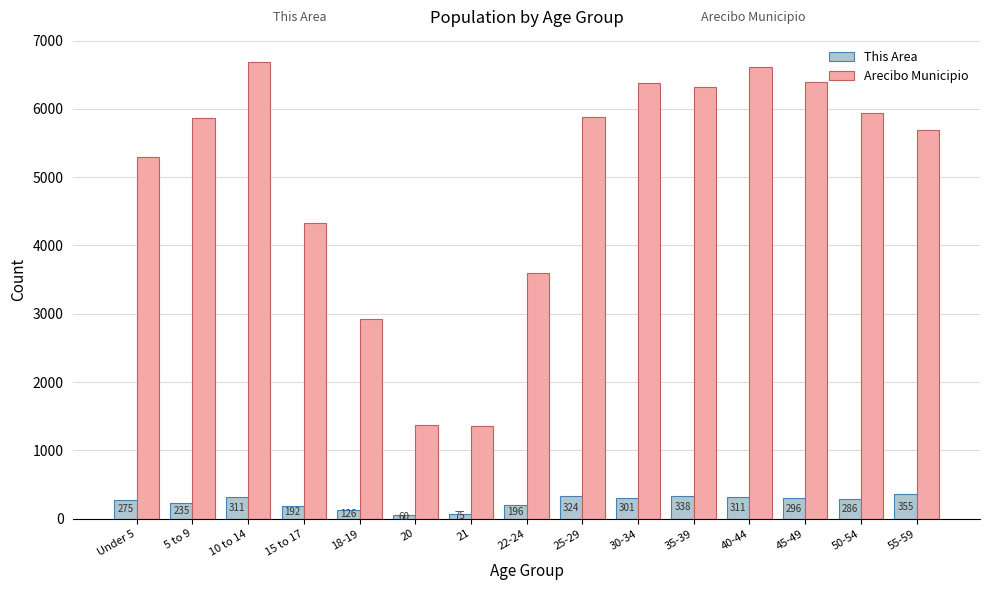

At 5 to 9, list the series in order from smallest to largest.

This Area, Arecibo Municipio